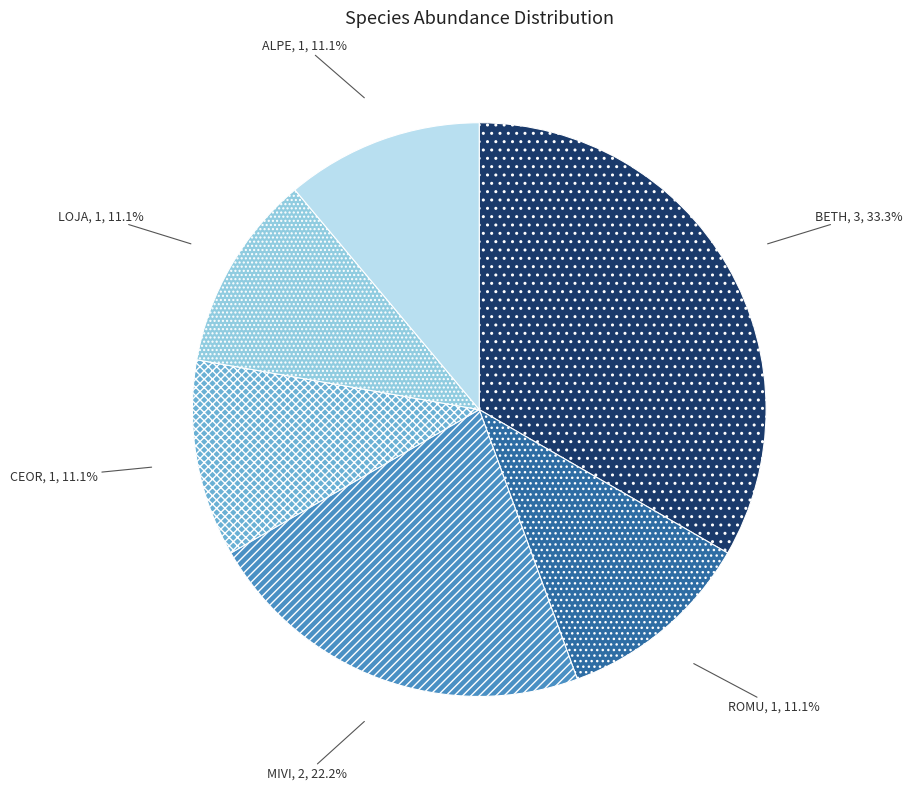

Between MIVI and CEOR, which is larger?

MIVI